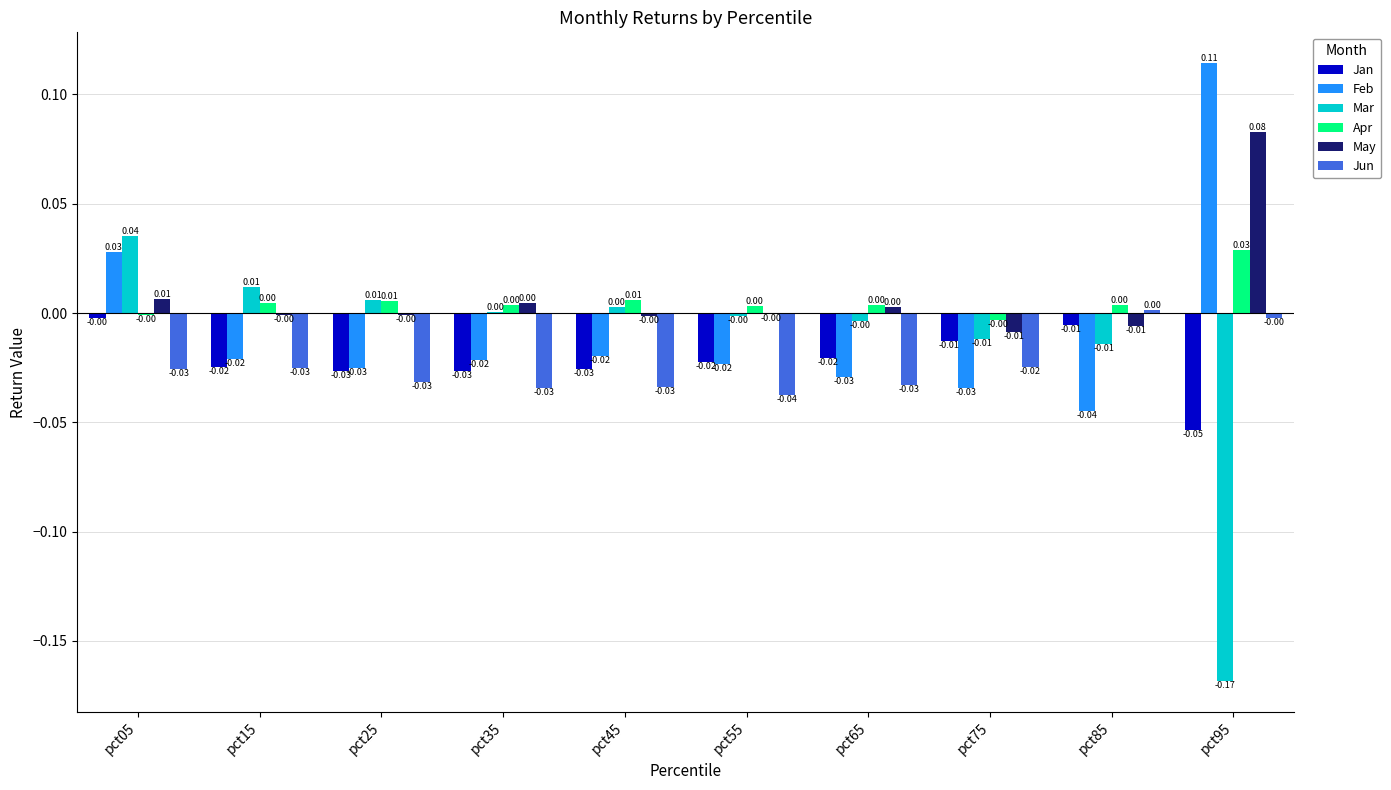

At which category is the sum across all series the highest?

pct05